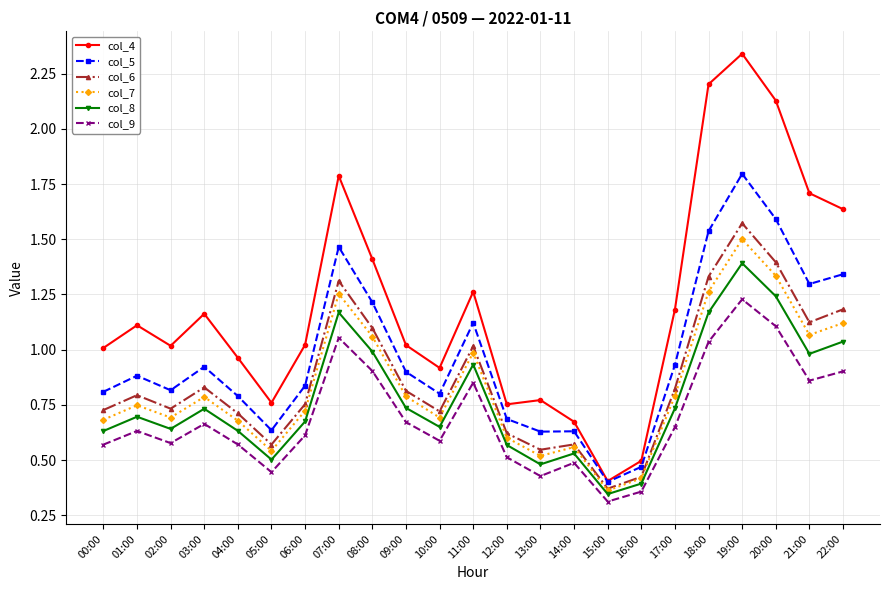

What position from the left is 17:00?

18